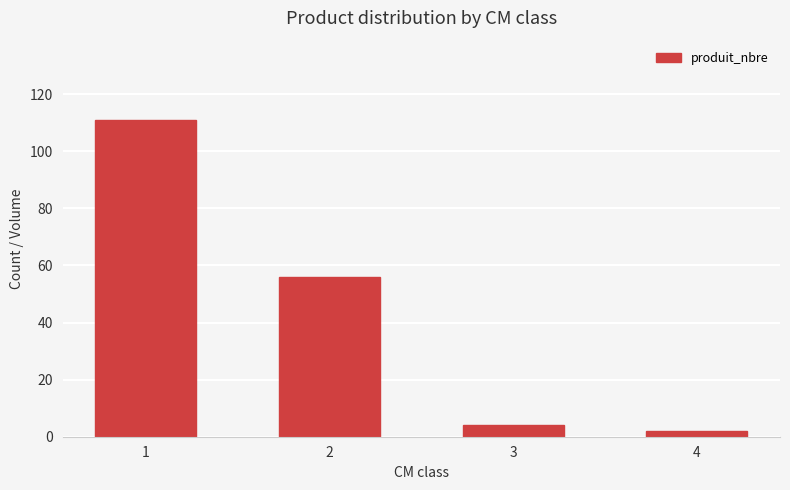

What is the maximum value shown in the chart?

111